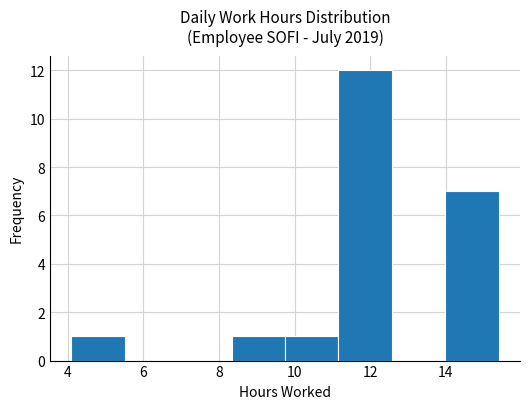

What is the height of the bar covering 9.8 to 11.2 on the x-axis? Neither the bar edges nor the heights are printed on the chart, so give them approximately, as read against the axes.

1